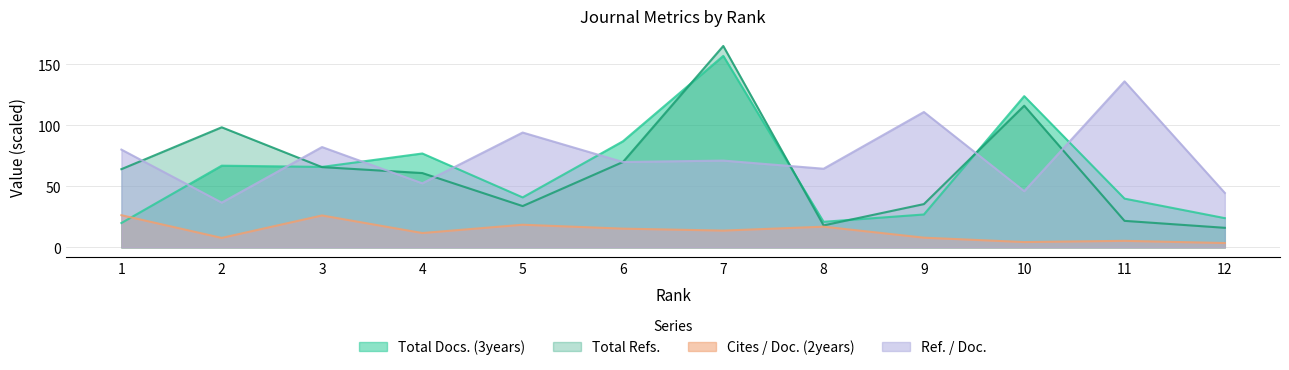

What is the sum of all Total Refs. values?

766.0